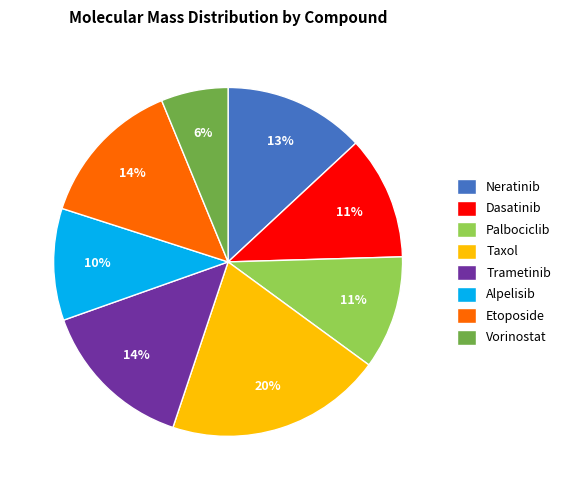

Between Dasatinib and Neratinib, which is larger?

Neratinib